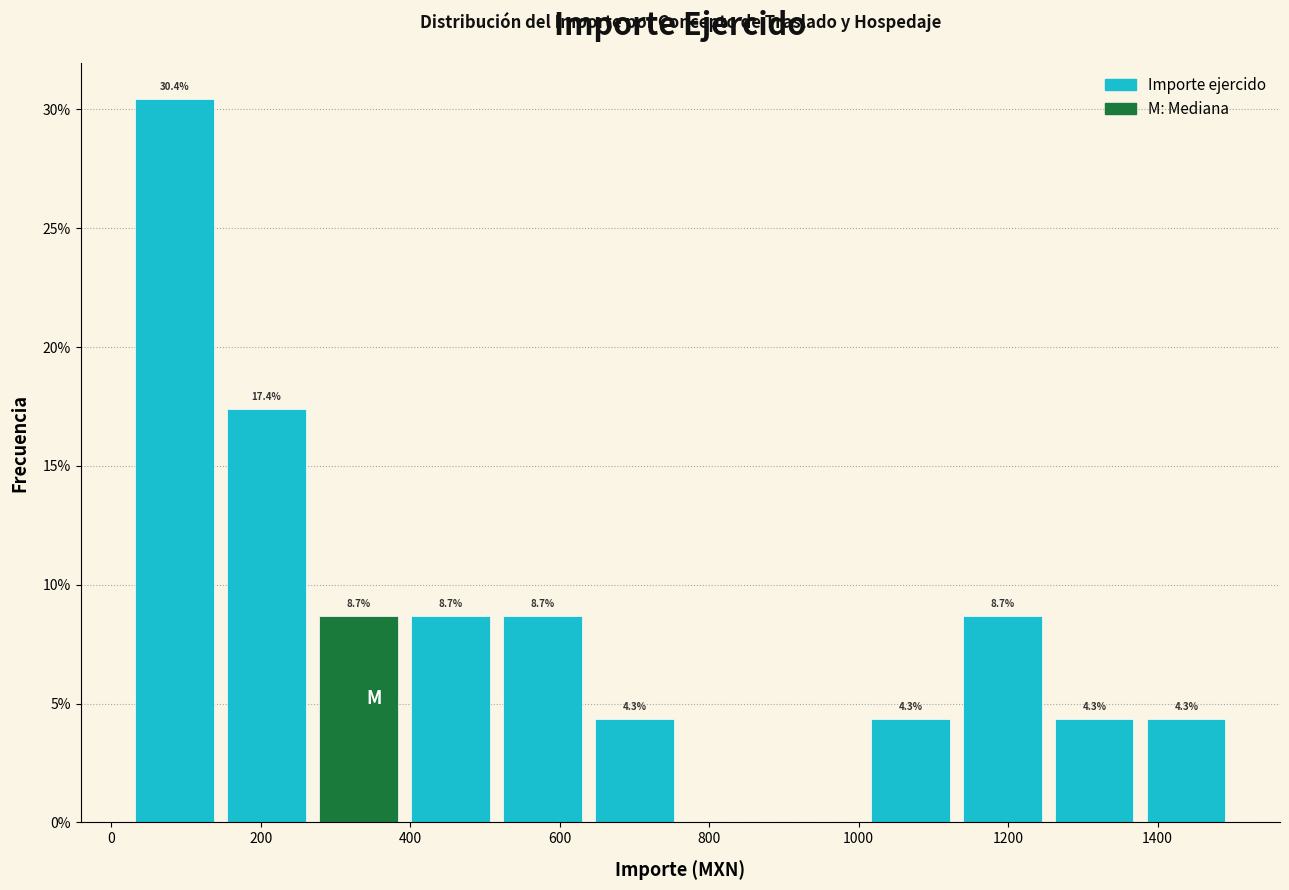

Over which range of the x-axis is the bar tallest?

20 to 140